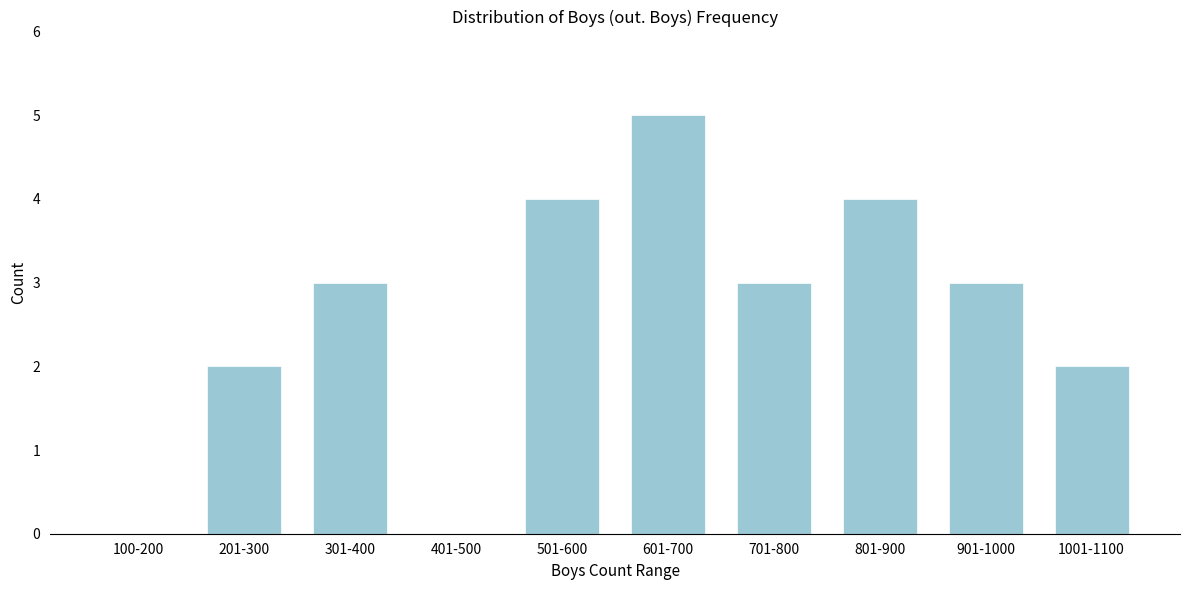

Reading left to right, transcribe all the data shown in this chart.

100-200=0	201-300=2	301-400=3	401-500=0	501-600=4	601-700=5	701-800=3	801-900=4	901-1000=3	1001-1100=2